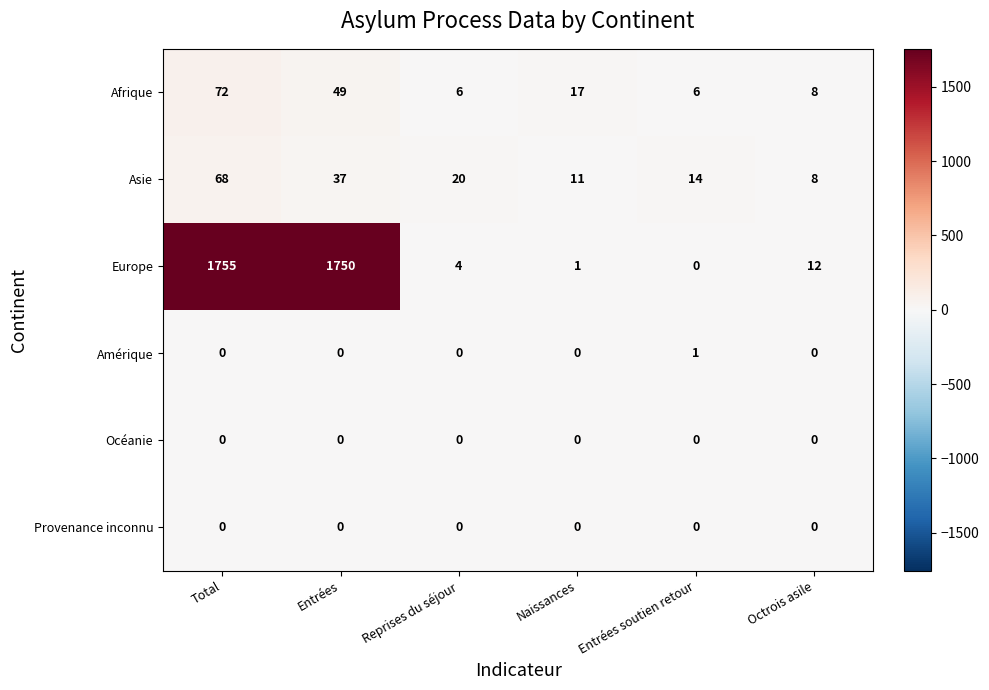

What is the difference between the highest and lowest values at Entrées soutien retour?

14